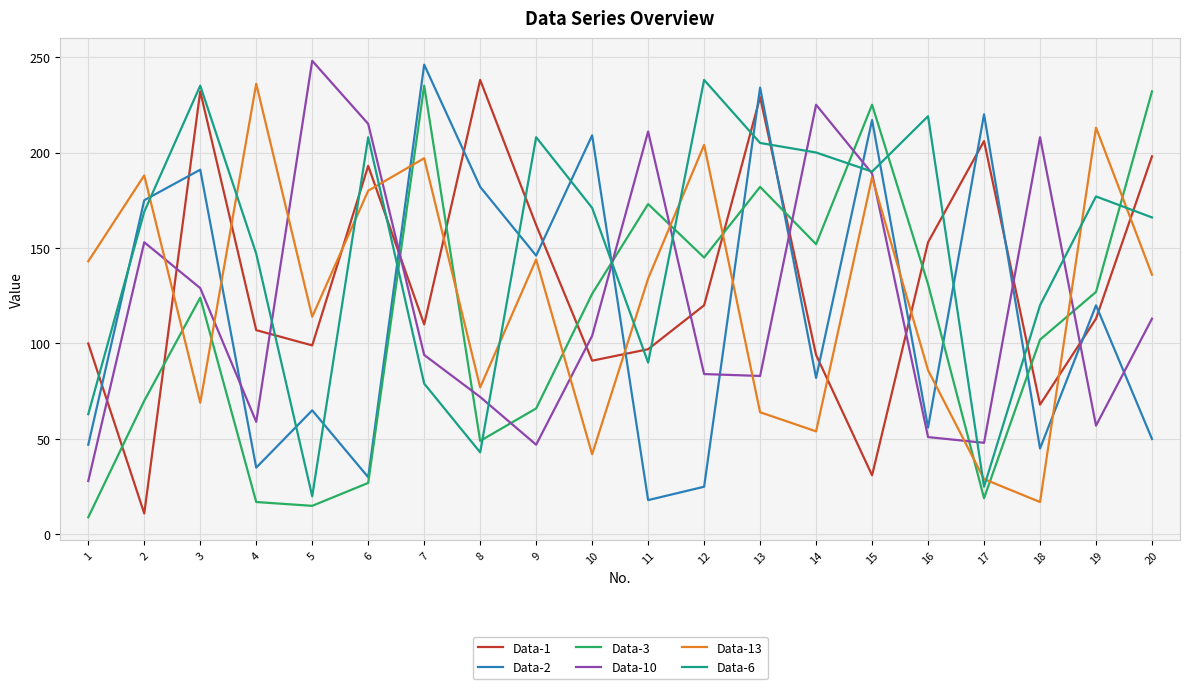

True or false: Data-1 has a value of 100 at 1.

True